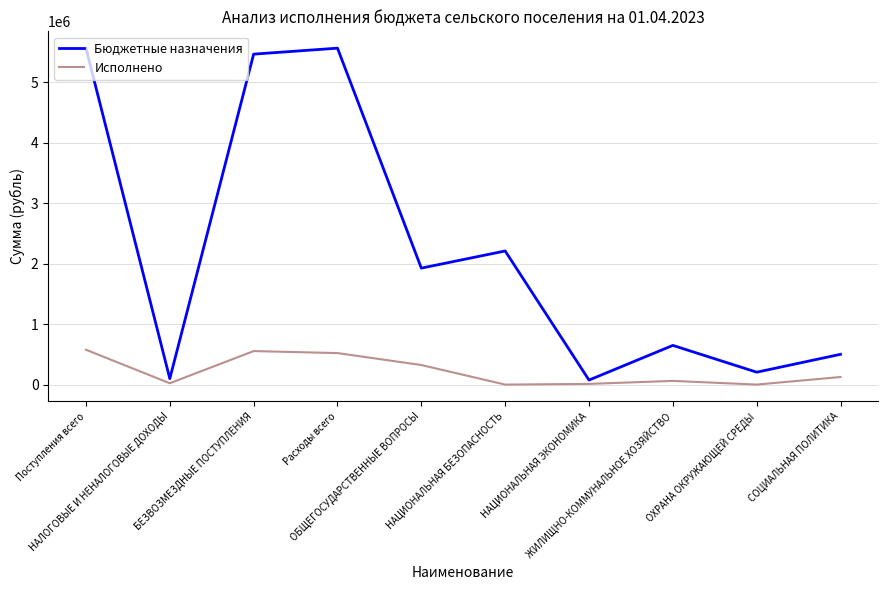

True or false: Исполнено and Бюджетные назначения cross at least once.

False